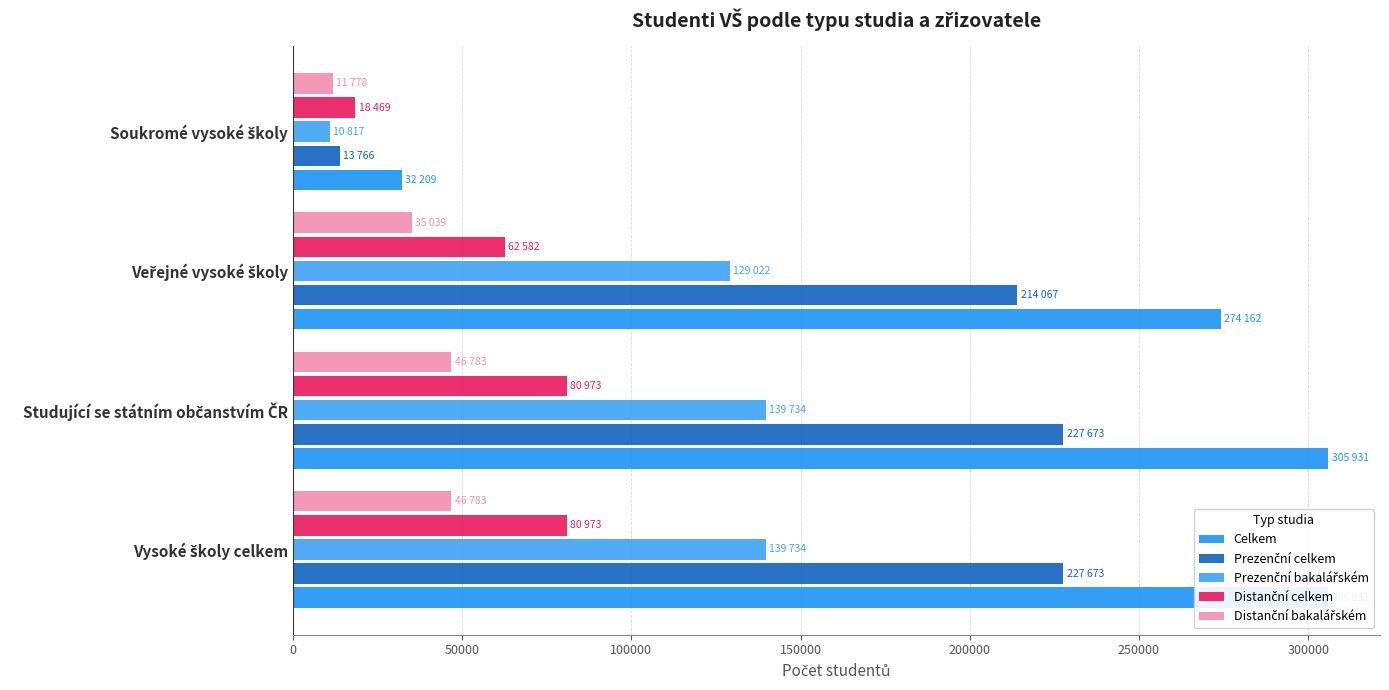

Reading right to left, what are all the values shown in this chart?

Celkem: 32209	274162	305931	305931
Prezenční celkem: 13766	214067	227673	227673
Prezenční bakalářském: 10817	129022	139734	139734
Distanční celkem: 18469	62582	80973	80973
Distanční bakalářském: 11778	35039	46783	46783